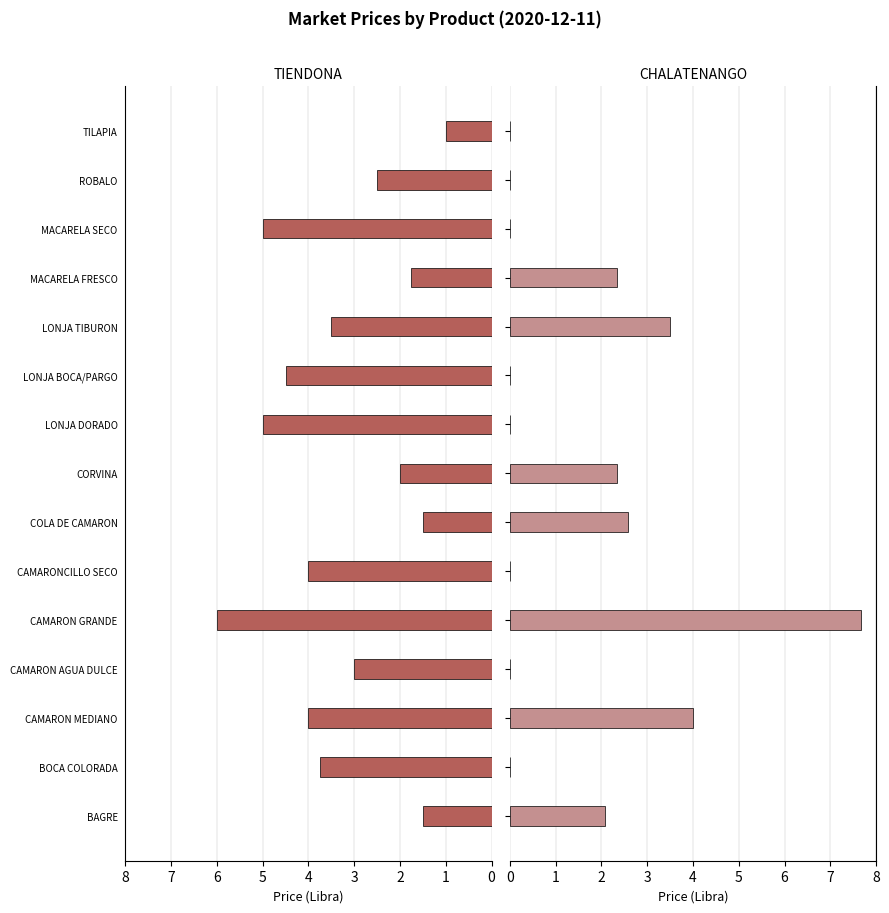

What is the value of the CHALATENANGO bar at the 3rd from the left?

4.0